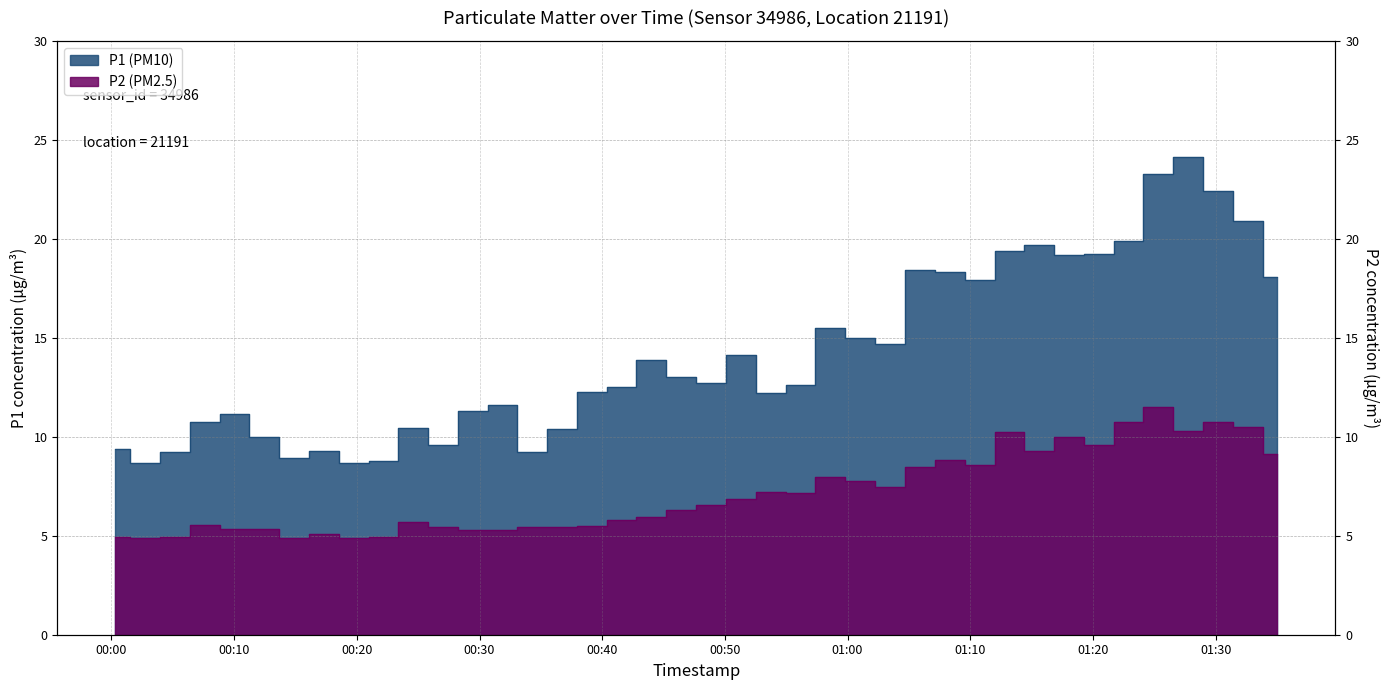

What position from the left is 00:44?

19